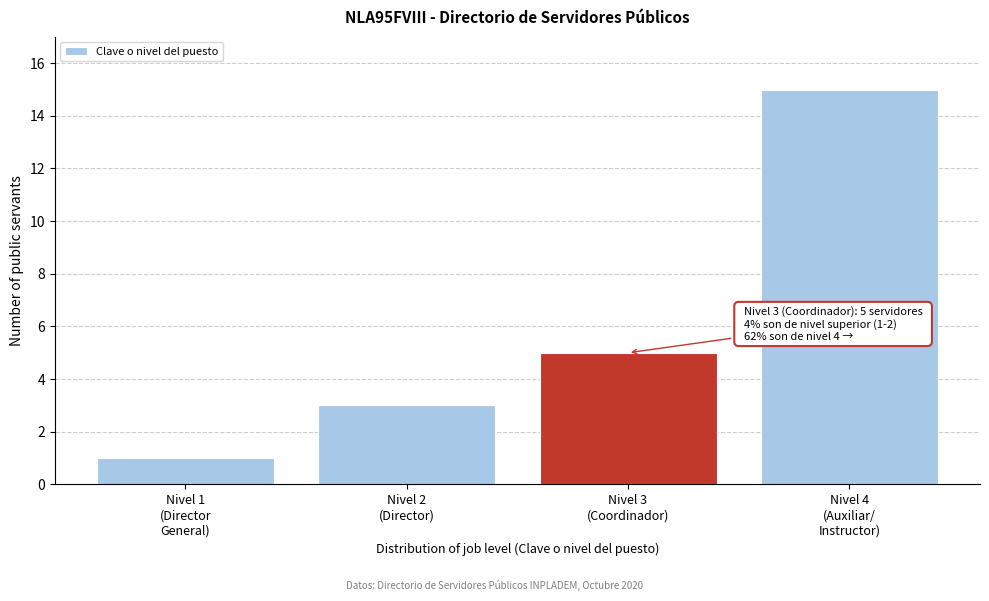

Reading right to left, extract all data points from this chart.

15	5	3	1